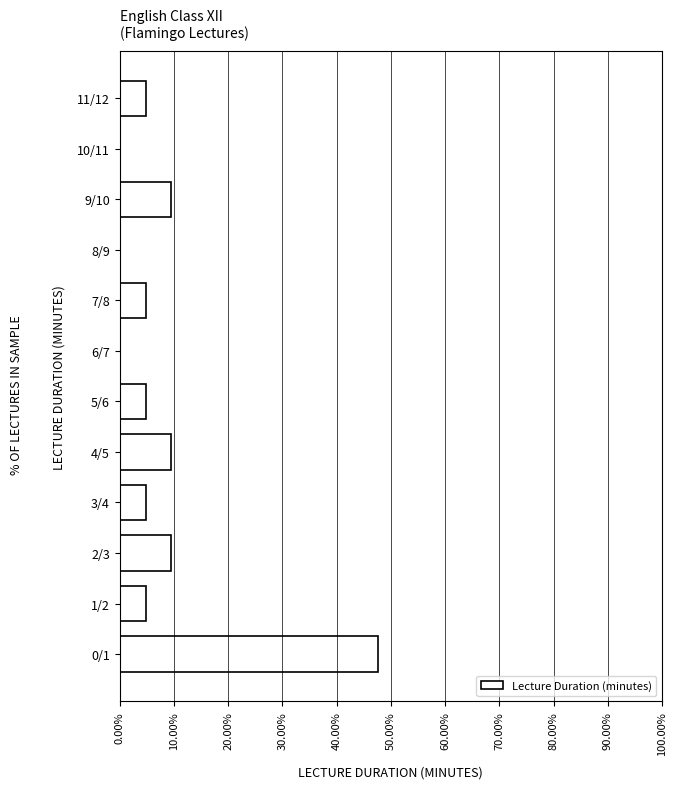

Reading bottom to top, transcribe all the data shown in this chart.

0/1=47.6	1/2=4.8	2/3=9.5	3/4=4.8	4/5=9.5	5/6=4.8	6/7=0.0	7/8=4.8	8/9=0.0	9/10=9.5	10/11=0.0	11/12=4.8